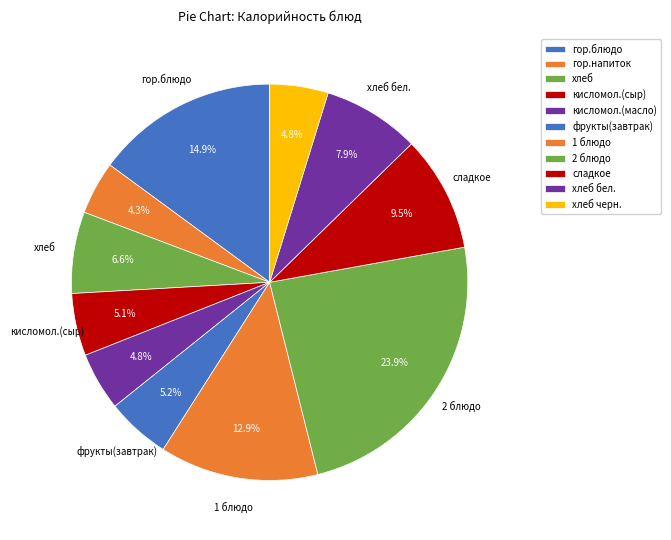

True or false: кисломол.(сыр) accounts for 5% of the total.

True